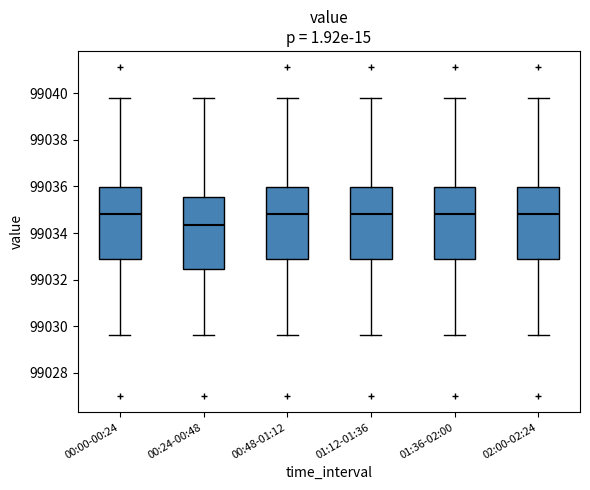

Reading left to right, transcribe this box plot: for each box, give where its median line is, the range the box spans, and where its two whiskers end, as read against the y-axis. The values are not printed on the chart, so give them approximately, as read against the axis.

00:00-00:24: median 99034.8, box 99032.8 to 99036.0, whiskers 99029.6 to 99039.8
00:24-00:48: median 99034.4, box 99032.4 to 99035.6, whiskers 99029.6 to 99039.8
00:48-01:12: median 99034.8, box 99032.8 to 99036.0, whiskers 99029.6 to 99039.8
01:12-01:36: median 99034.8, box 99032.8 to 99036.0, whiskers 99029.6 to 99039.8
01:36-02:00: median 99034.8, box 99032.8 to 99036.0, whiskers 99029.6 to 99039.8
02:00-02:24: median 99034.8, box 99032.8 to 99036.0, whiskers 99029.6 to 99039.8